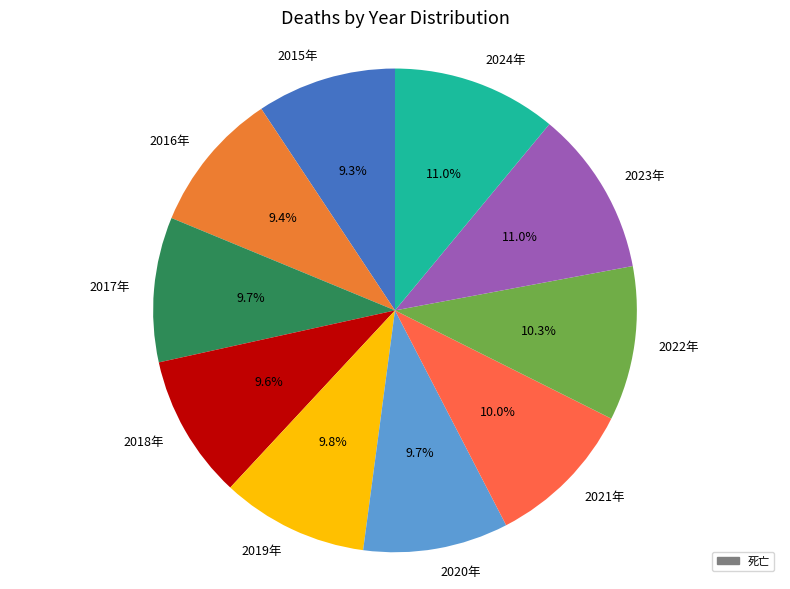

To the nearest percent, what is the combined percentage of 2024年 and 2020年?

21%